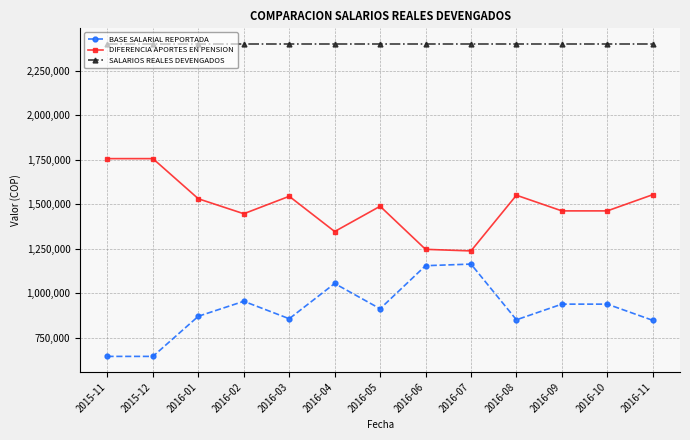

How many series are shown in this chart?

3